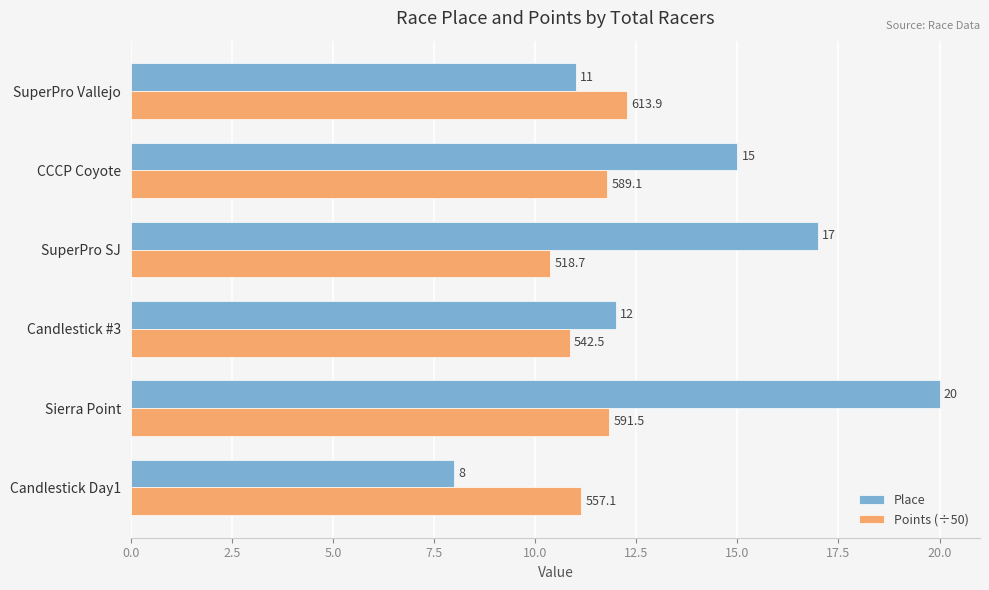

At which category is the sum across all series the highest?

Sierra Point